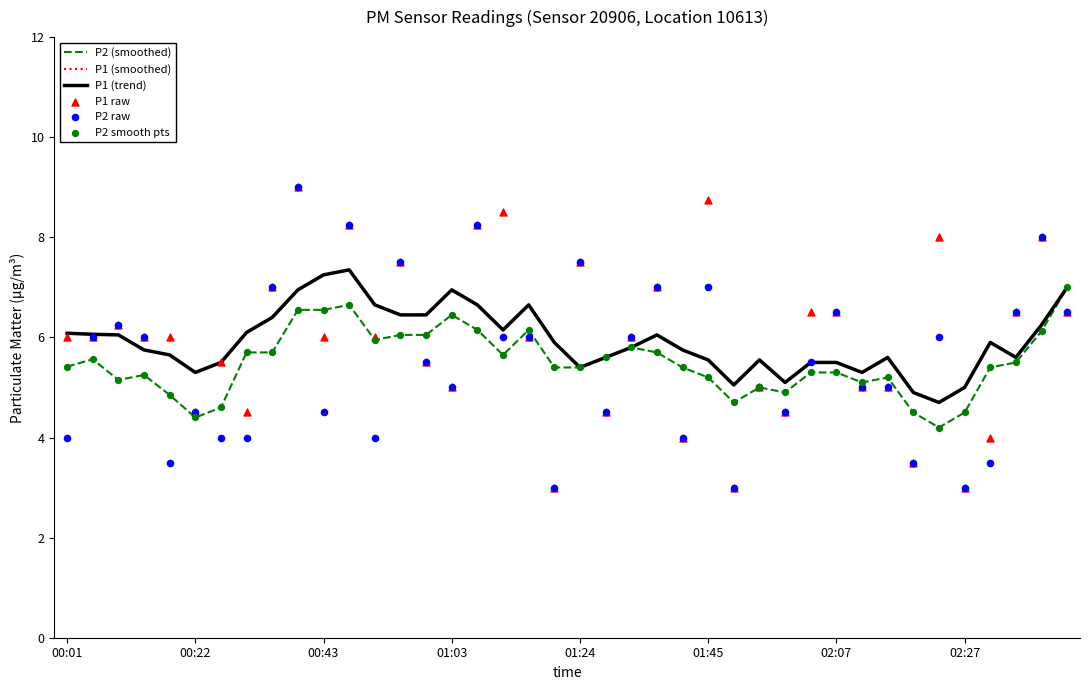

Which series reaches the minimum Y coordinate?

P1 raw